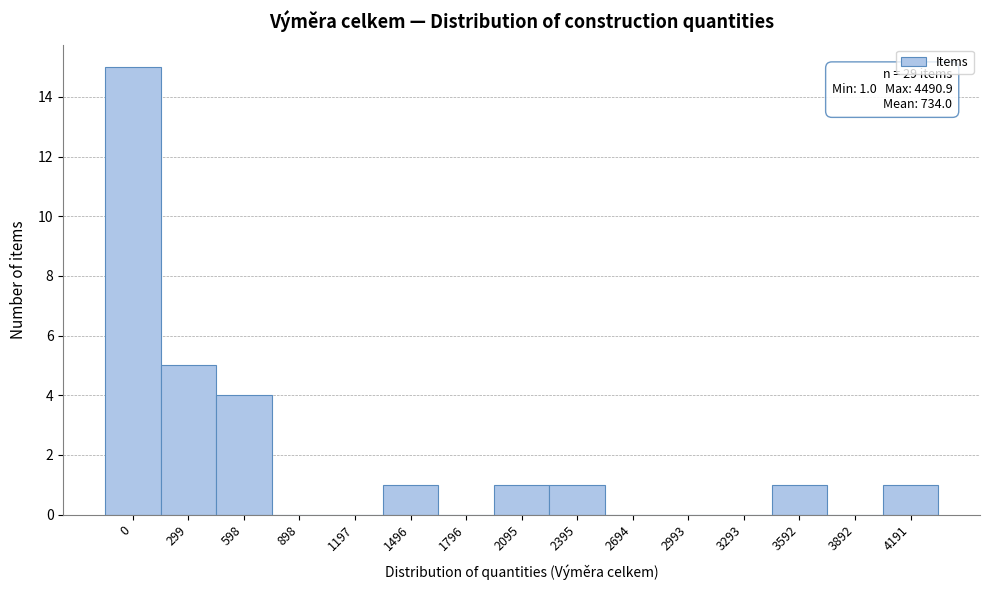

Reading right to left, extract all data points from this chart.

4191=1	3892=0	3592=1	3293=0	2993=0	2694=0	2395=1	2095=1	1796=0	1496=1	1197=0	898=0	598=4	299=5	0=15